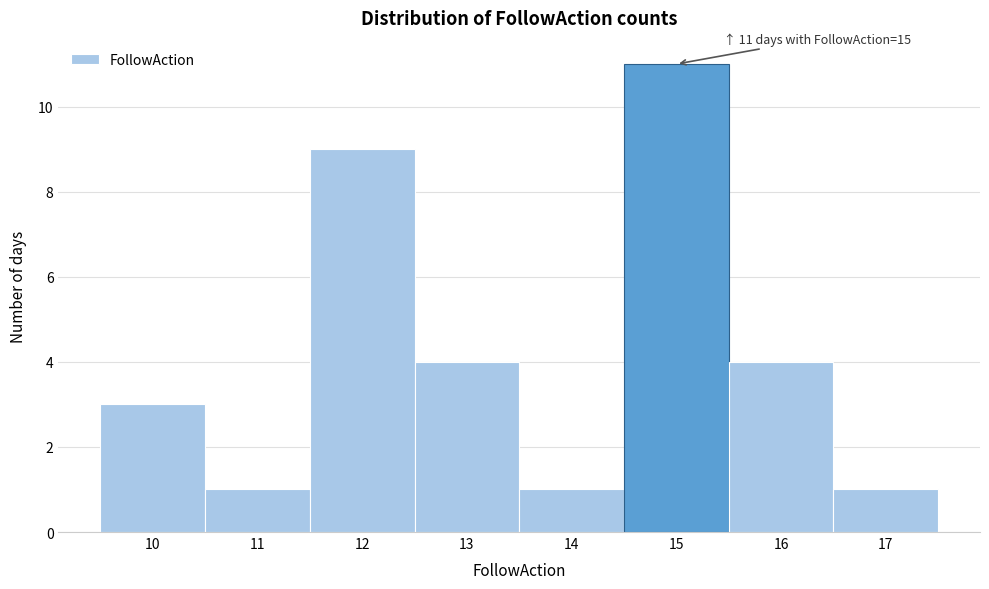

Over which range of the x-axis is the bar tallest?

14.5 to 15.5